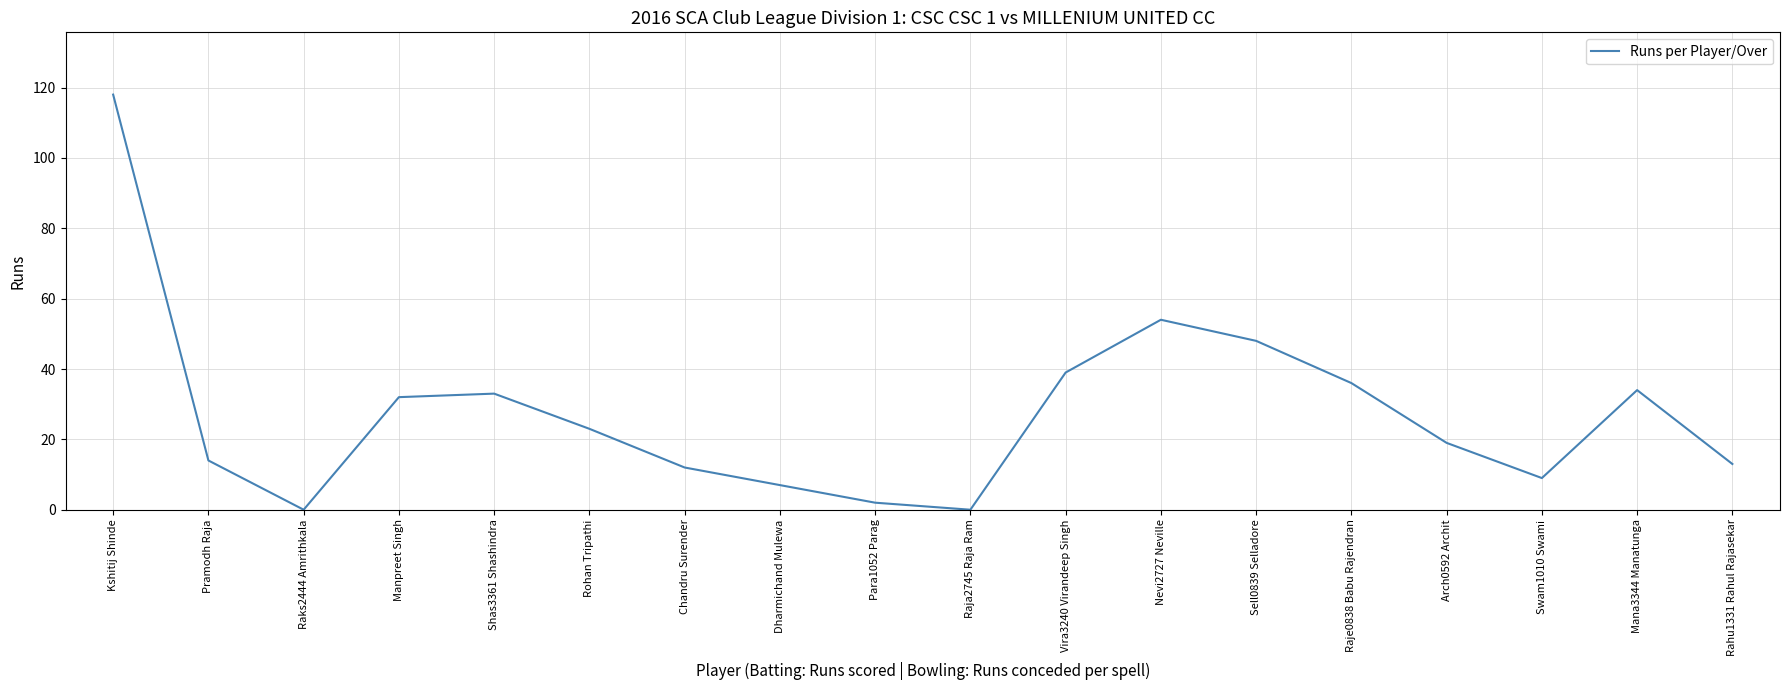

True or false: the data shows 82 at Nevi2727 Neville.

False